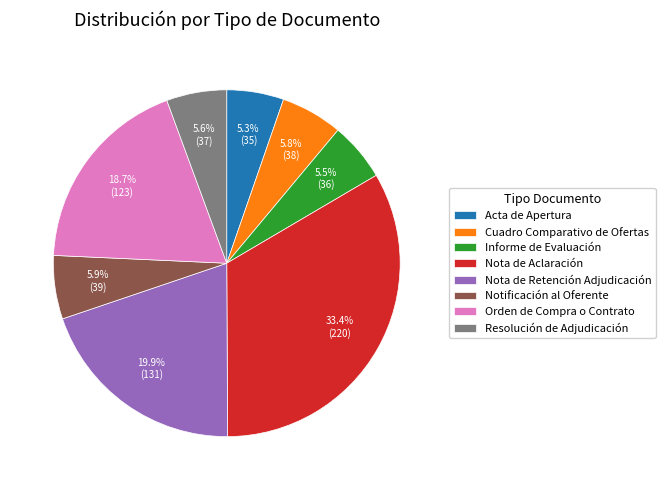

To the nearest percent, what is the combined percentage of Nota de Retención Adjudicación and Informe de Evaluación?

25%